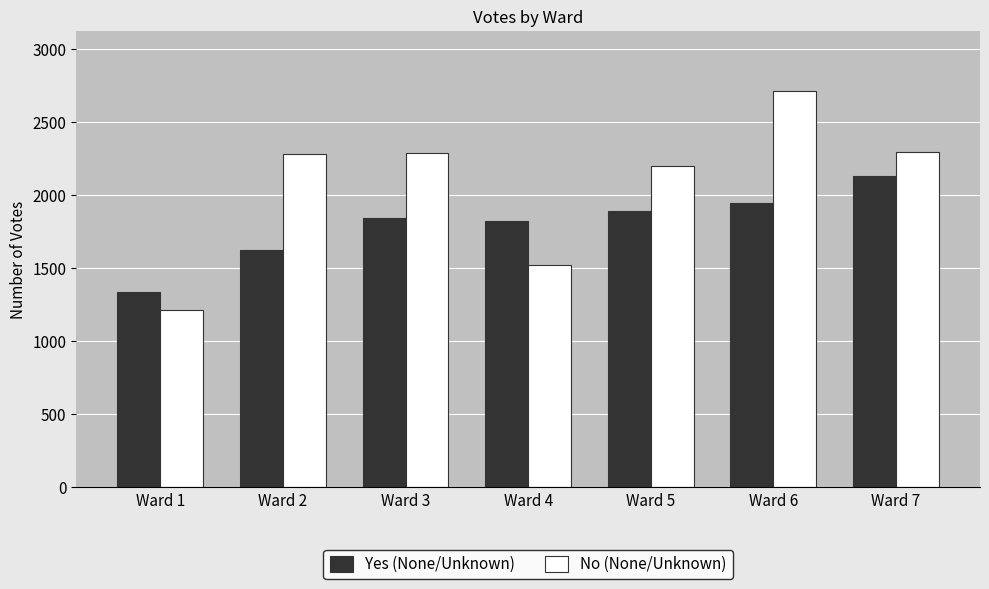

Read the Yes (None/Unknown) value at Ward 2, to the nearest 50.

1650